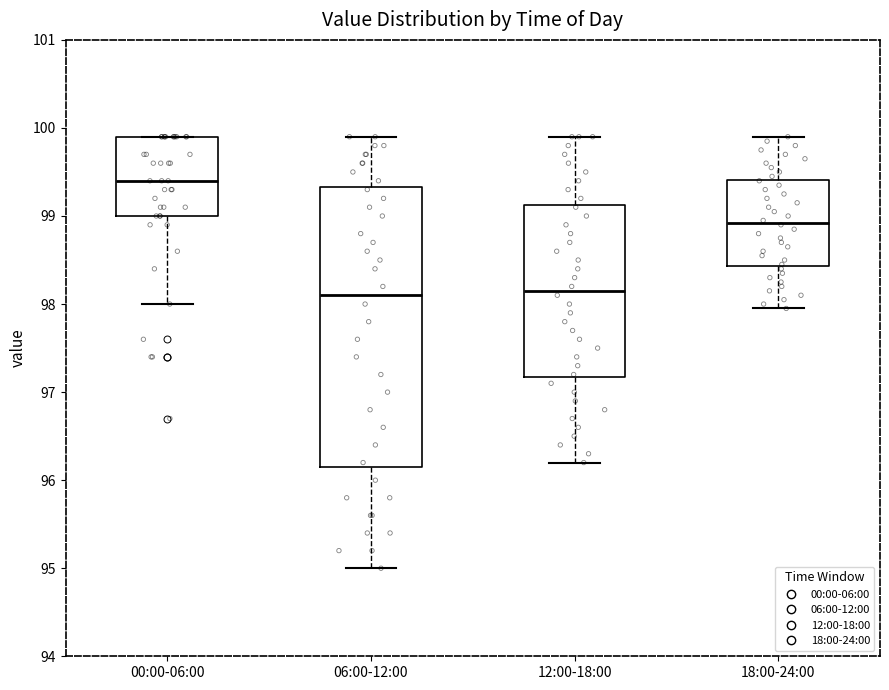

Comparing the boxes themselves (not the whiskers), which one is the tallest?

06:00-12:00